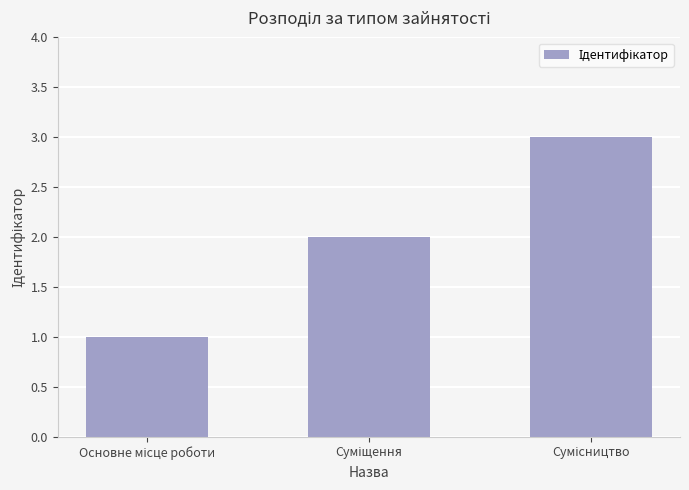

What is the greatest value displayed?

3